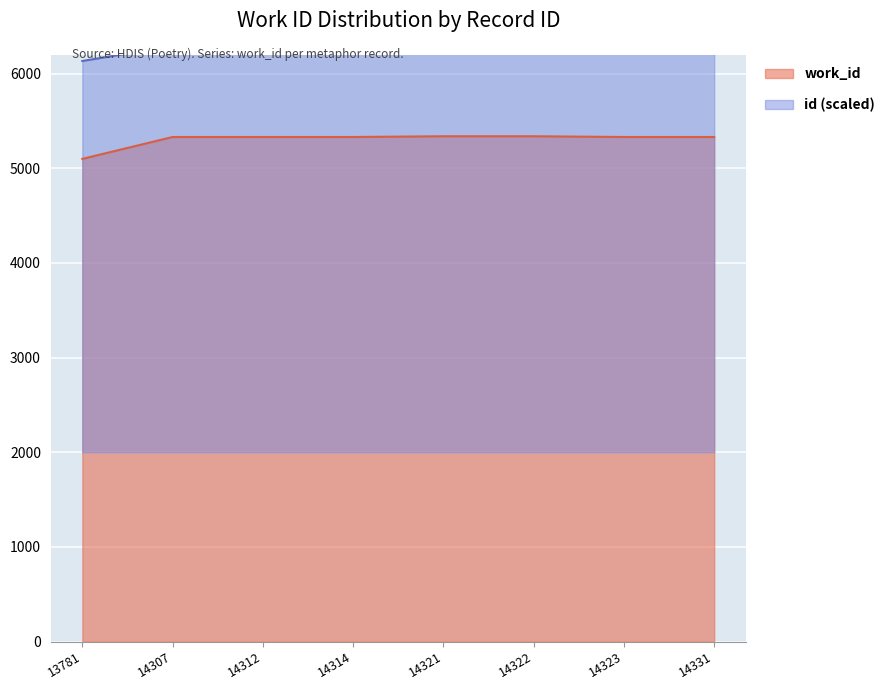

Where does the data first go above 5331?

14321